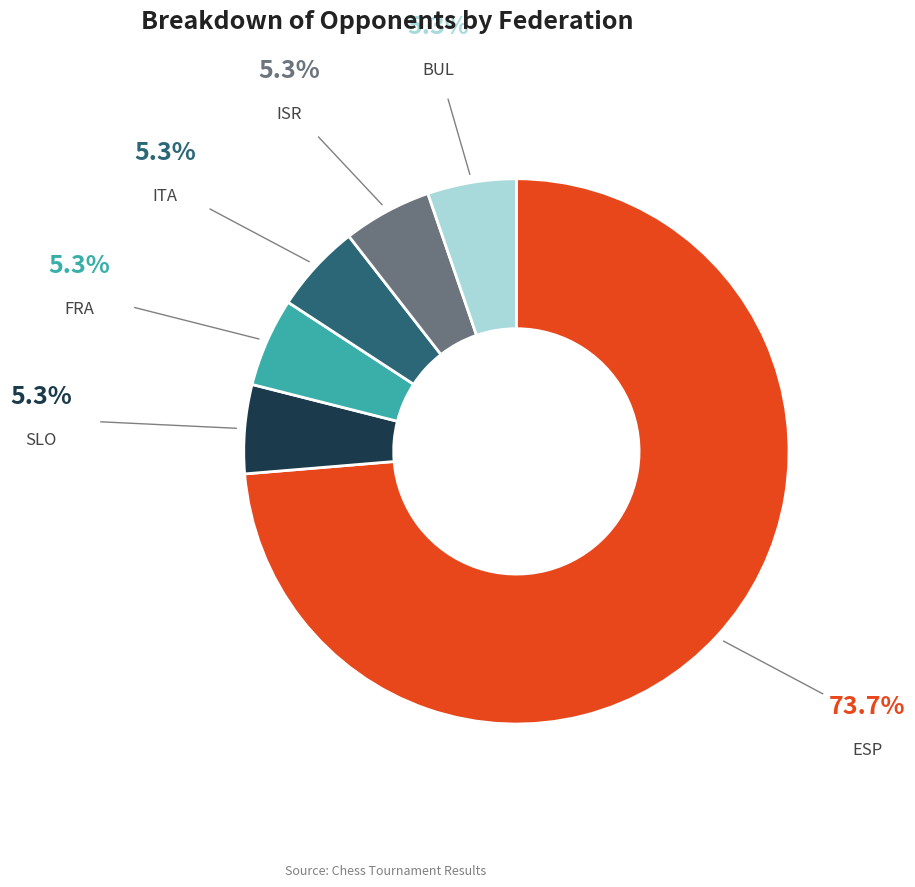

Is ESP the majority of the pie?

Yes